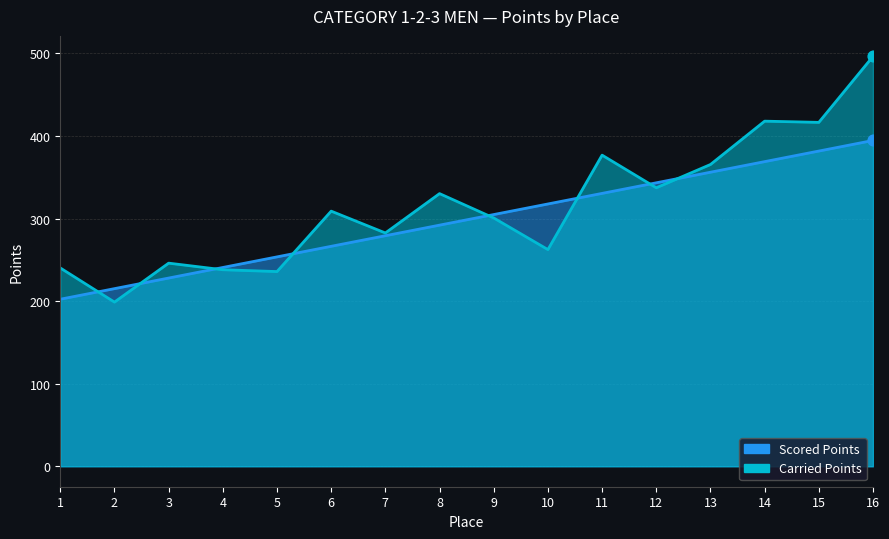

At how many categories does at least one series exceed 249?

12